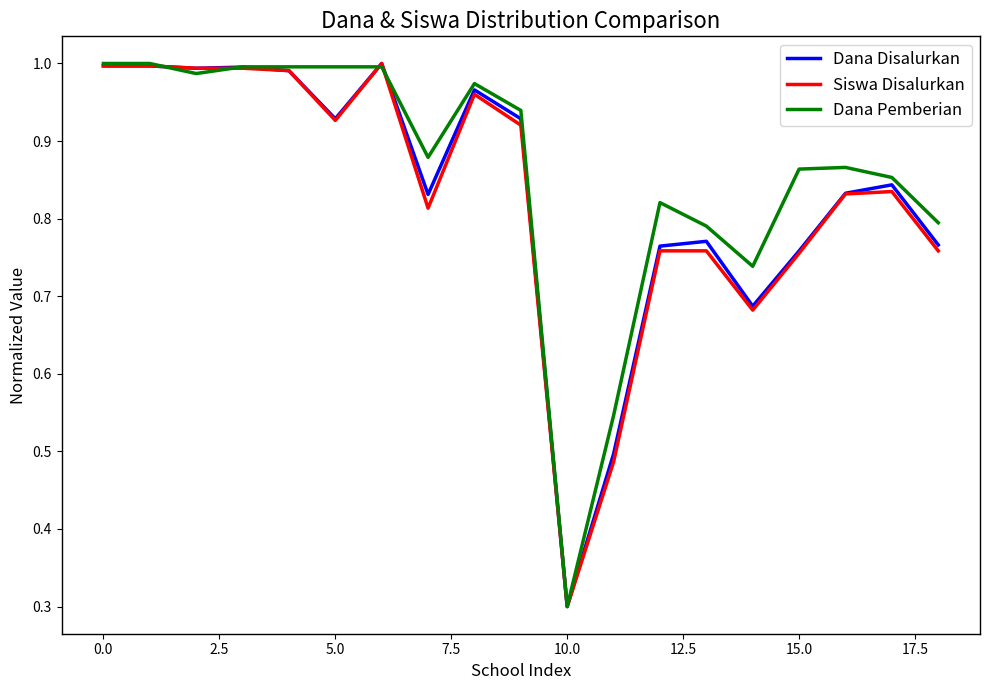

What is the smallest value displayed?

0.3